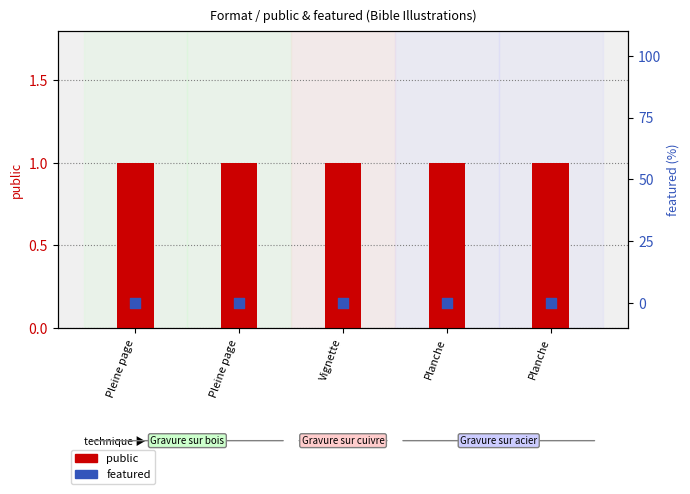

What are all the series names shown in the legend?

public, featured